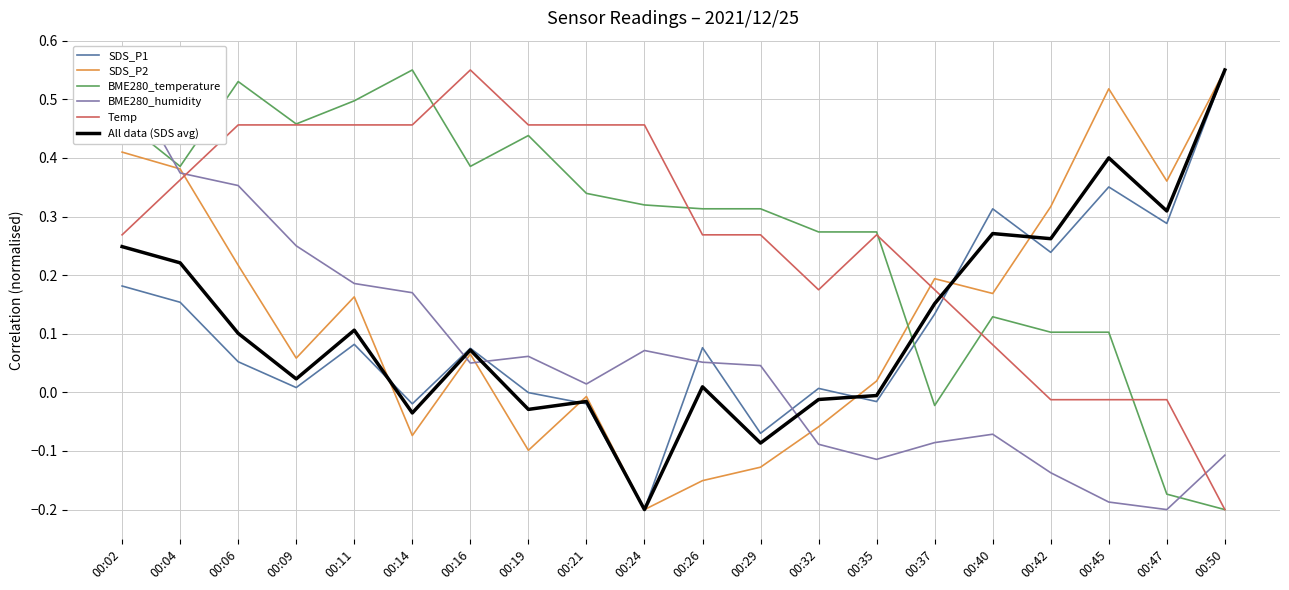

Reading left to right, transcribe all the data shown in this chart.

SDS_P1: 00:02=0.2	00:04=0.2	00:06=0.1	00:09=0.0	00:11=0.1	00:14=-0.0	00:16=0.1	00:19=-0.0	00:21=-0.0	00:24=-0.2	00:26=0.1	00:29=-0.1	00:32=0.0	00:35=-0.0	00:37=0.1	00:40=0.3	00:42=0.2	00:45=0.4	00:47=0.3	00:50=0.6
SDS_P2: 00:02=0.4	00:04=0.4	00:06=0.2	00:09=0.1	00:11=0.2	00:14=-0.1	00:16=0.1	00:19=-0.1	00:21=-0.0	00:24=-0.2	00:26=-0.2	00:29=-0.1	00:32=-0.1	00:35=0.0	00:37=0.2	00:40=0.2	00:42=0.3	00:45=0.5	00:47=0.4	00:50=0.6
BME280_temperature: 00:02=0.5	00:04=0.4	00:06=0.5	00:09=0.5	00:11=0.5	00:14=0.6	00:16=0.4	00:19=0.4	00:21=0.3	00:24=0.3	00:26=0.3	00:29=0.3	00:32=0.3	00:35=0.3	00:37=-0.0	00:40=0.1	00:42=0.1	00:45=0.1	00:47=-0.2	00:50=-0.2
BME280_humidity: 00:02=0.6	00:04=0.4	00:06=0.4	00:09=0.3	00:11=0.2	00:14=0.2	00:16=0.0	00:19=0.1	00:21=0.0	00:24=0.1	00:26=0.1	00:29=0.0	00:32=-0.1	00:35=-0.1	00:37=-0.1	00:40=-0.1	00:42=-0.1	00:45=-0.2	00:47=-0.2	00:50=-0.1
Temp: 00:02=0.3	00:04=0.4	00:06=0.5	00:09=0.5	00:11=0.5	00:14=0.5	00:16=0.6	00:19=0.5	00:21=0.5	00:24=0.5	00:26=0.3	00:29=0.3	00:32=0.2	00:35=0.3	00:37=0.2	00:40=0.1	00:42=-0.0	00:45=-0.0	00:47=-0.0	00:50=-0.2
All data (SDS avg): 00:02=0.2	00:04=0.2	00:06=0.1	00:09=0.0	00:11=0.1	00:14=-0.0	00:16=0.1	00:19=-0.0	00:21=-0.0	00:24=-0.2	00:26=0.0	00:29=-0.1	00:32=-0.0	00:35=-0.0	00:37=0.2	00:40=0.3	00:42=0.3	00:45=0.4	00:47=0.3	00:50=0.6